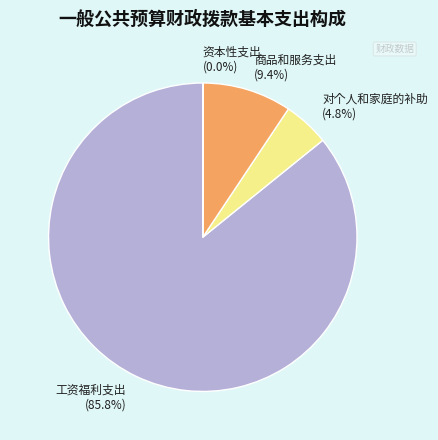

Which category has the biggest portion of the pie?

工资福利支出 (85.8%)